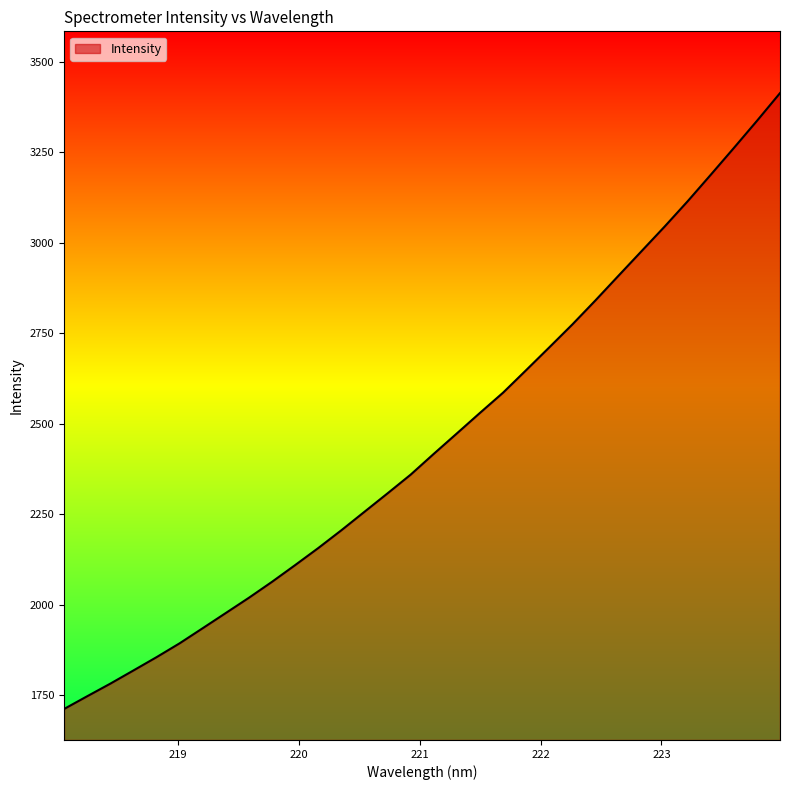

What is the smallest value displayed?

1711.5